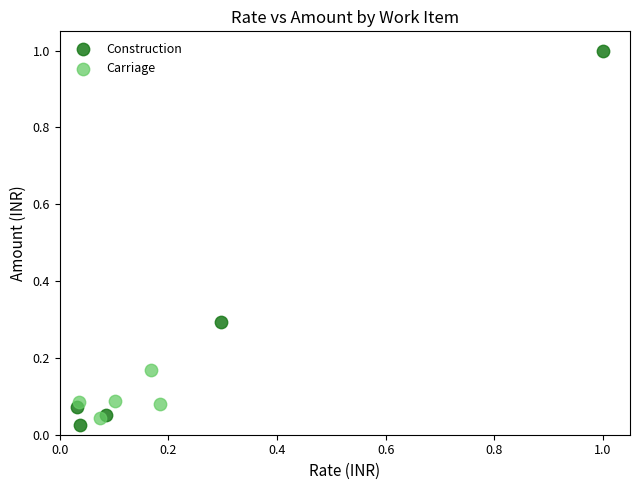

Which series contains the highest Y value?

Construction